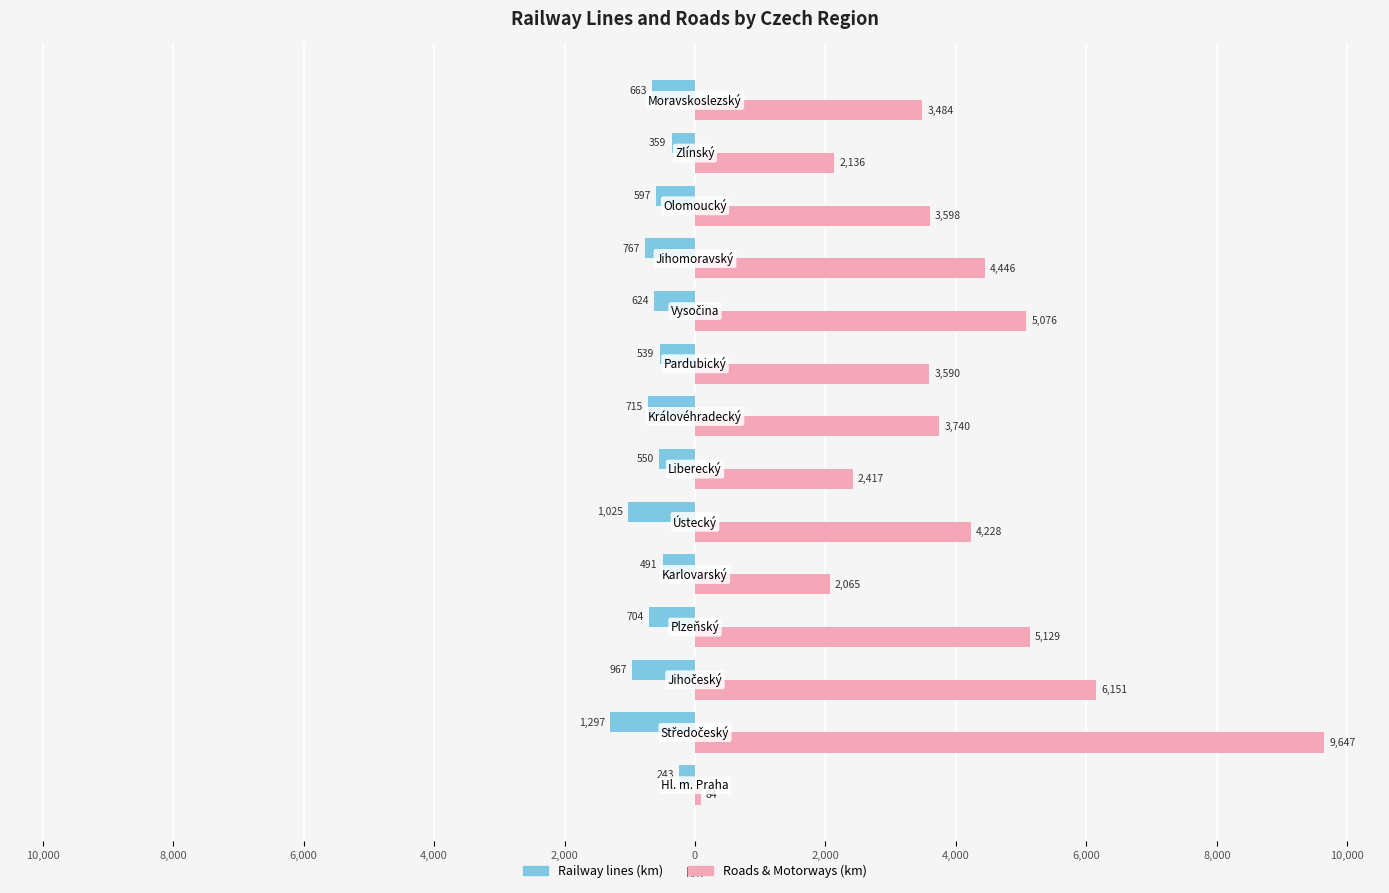

What is the smallest value displayed?

-1297.1